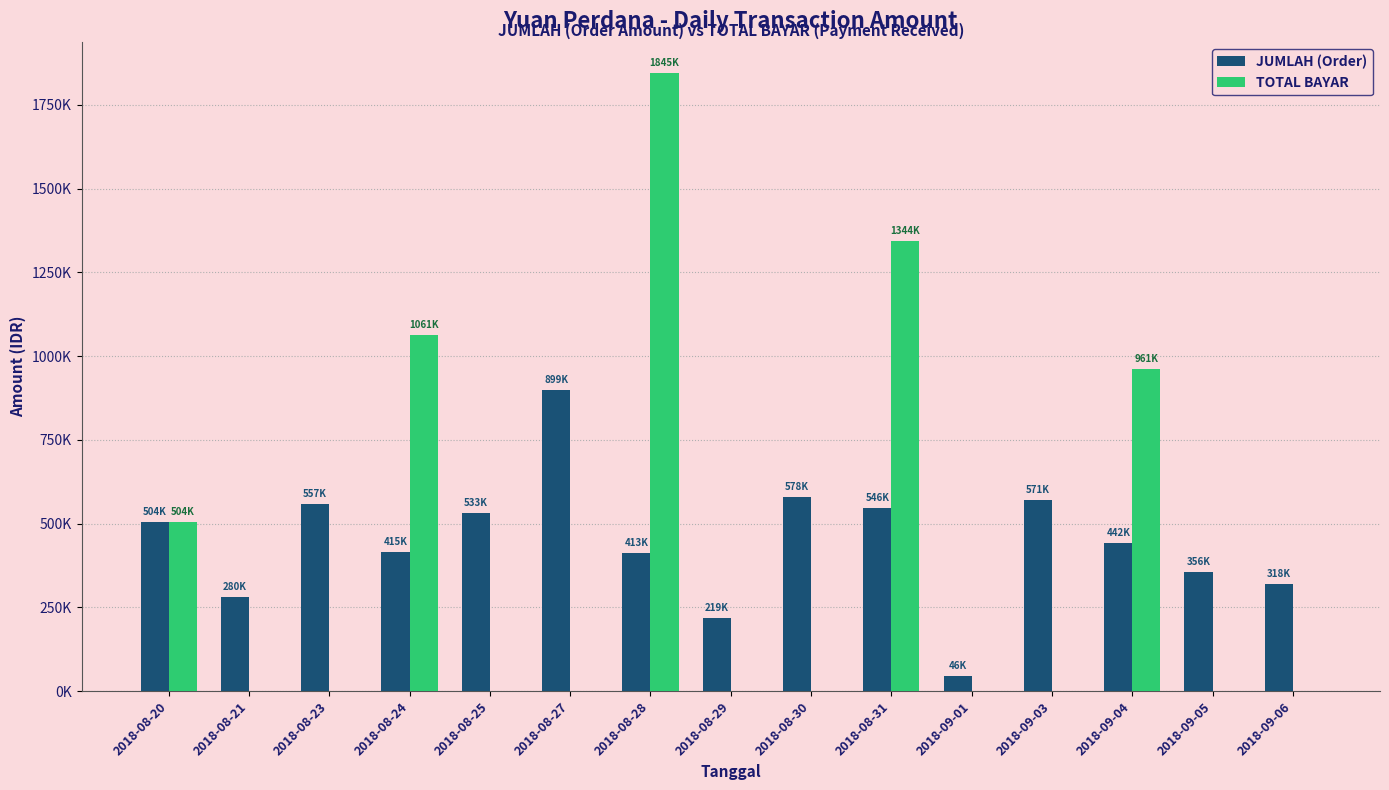

Which series has the largest range (max minus min)?

TOTAL BAYAR